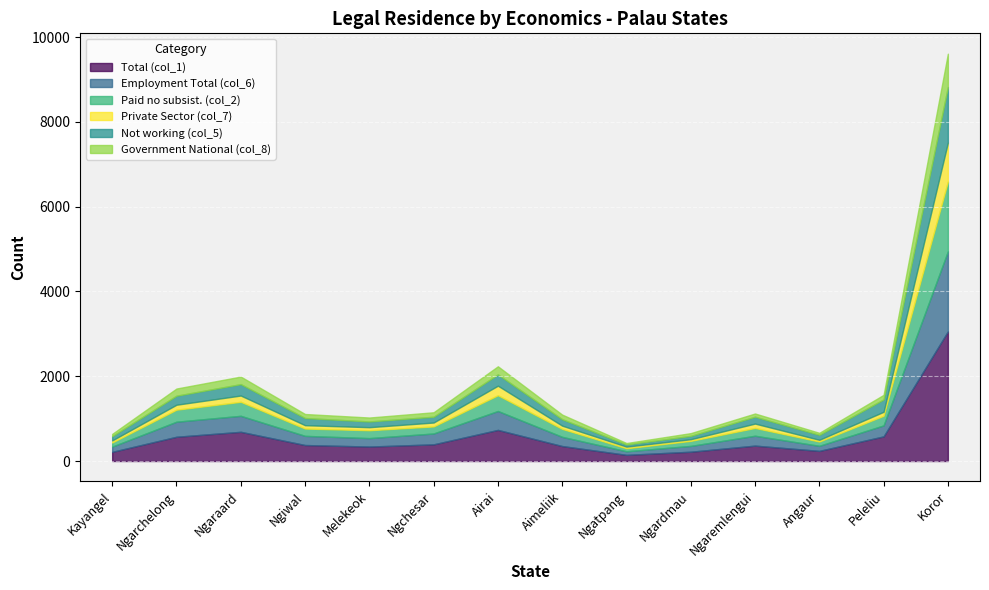

What is the difference between the second highest and second lowest values in the Government National (col_8) series?

144